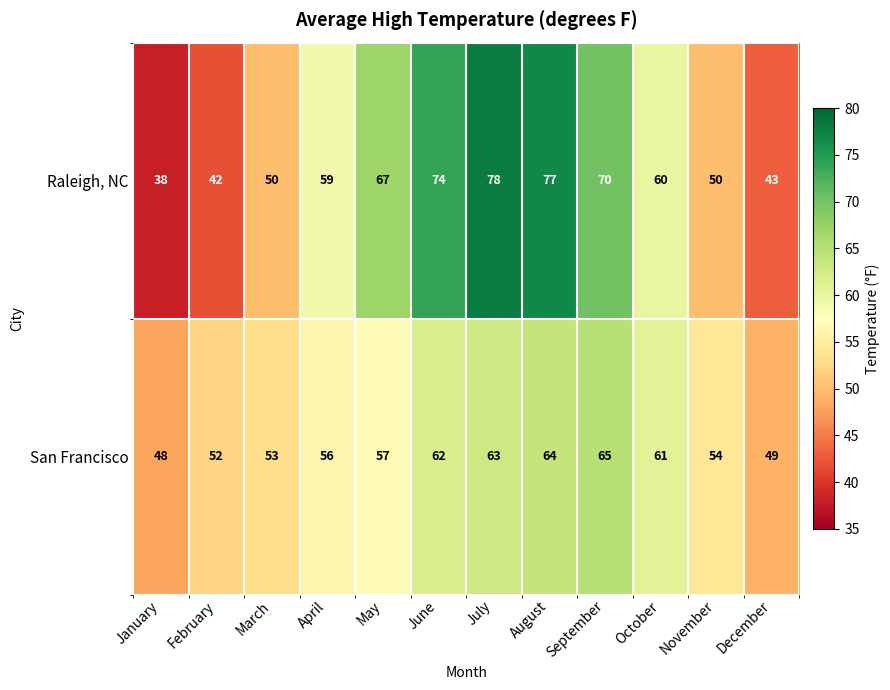

What is the difference between the highest and lowest values at August?

13